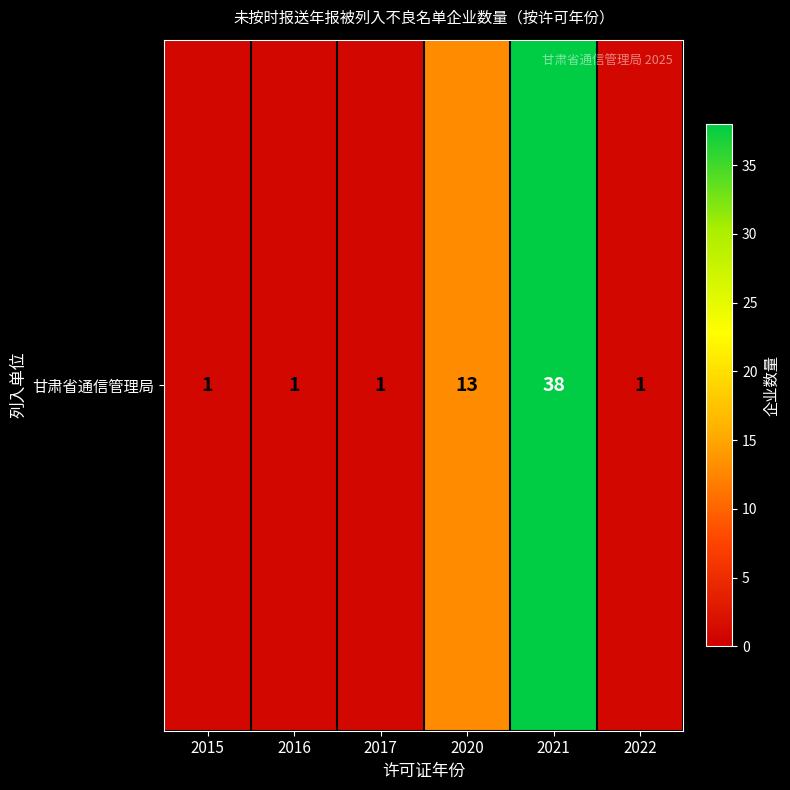

What is the difference between the maximum and minimum values?

37